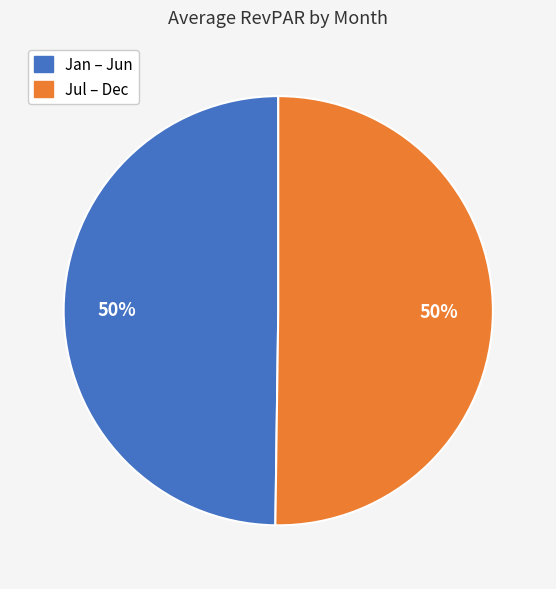

To the nearest percent, what is the average slice percentage?

50%